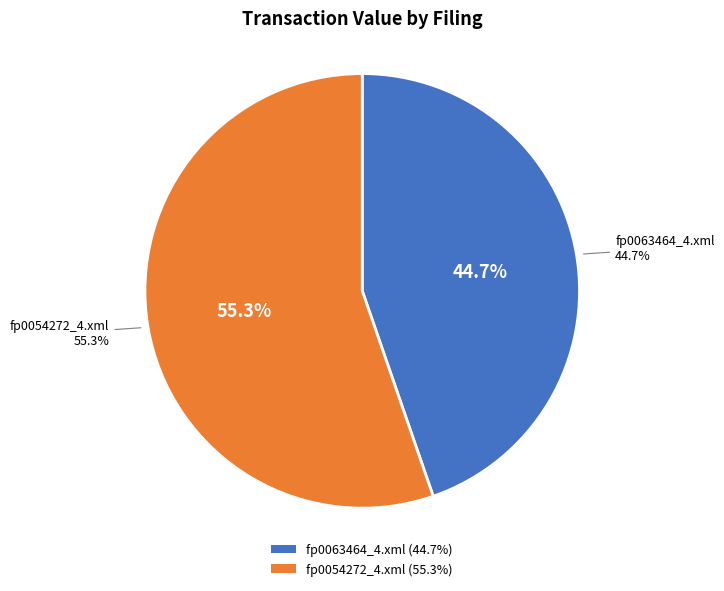

To the nearest percent, what percentage of the pie is fp0054272_4.xml?

55%